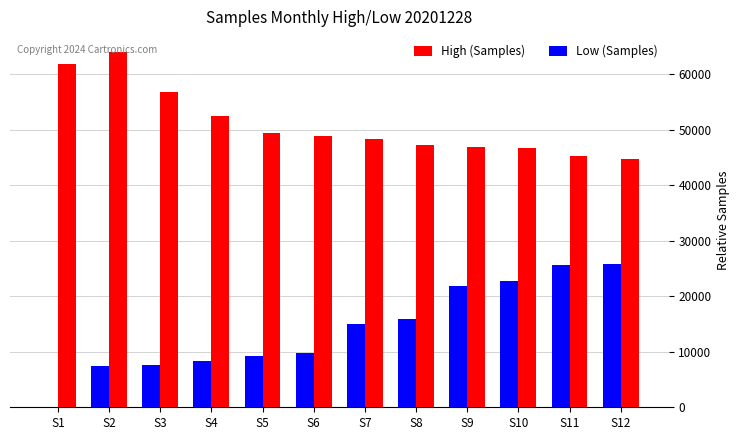

Is the value of Low (Samples) at S1 greater than the value of High (Samples) at S6?

No